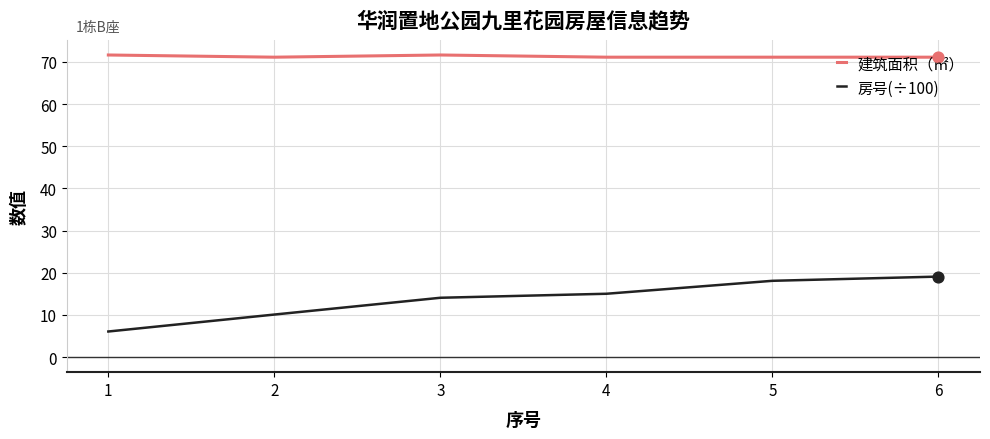

What is the total value across all series at 6?

90.2